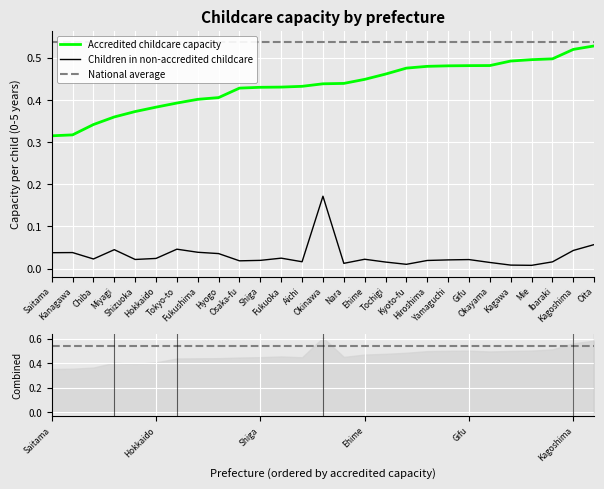

Reading left to right, list all the values displayed in this chart.

Accredited childcare capacity: Saitama=0.3	Kanagawa=0.3	Chiba=0.3	Miyagi=0.4	Shizuoka=0.4	Hokkaido=0.4	Tokyo-to=0.4	Fukushima=0.4	Hyogo=0.4	Osaka-fu=0.4	Shiga=0.4	Fukuoka=0.4	Aichi=0.4	Okinawa=0.4	Nara=0.4	Ehime=0.4	Tochigi=0.5	Kyoto-fu=0.5	Hiroshima=0.5	Yamaguchi=0.5	Gifu=0.5	Okayama=0.5	Kagawa=0.5	Mie=0.5	Ibaraki=0.5	Kagoshima=0.5	Oita=0.5
Children in non-accredited childcare: Saitama=0.0	Kanagawa=0.0	Chiba=0.0	Miyagi=0.0	Shizuoka=0.0	Hokkaido=0.0	Tokyo-to=0.0	Fukushima=0.0	Hyogo=0.0	Osaka-fu=0.0	Shiga=0.0	Fukuoka=0.0	Aichi=0.0	Okinawa=0.2	Nara=0.0	Ehime=0.0	Tochigi=0.0	Kyoto-fu=0.0	Hiroshima=0.0	Yamaguchi=0.0	Gifu=0.0	Okayama=0.0	Kagawa=0.0	Mie=0.0	Ibaraki=0.0	Kagoshima=0.0	Oita=0.1
National average: Saitama=0.5	Kanagawa=0.5	Chiba=0.5	Miyagi=0.5	Shizuoka=0.5	Hokkaido=0.5	Tokyo-to=0.5	Fukushima=0.5	Hyogo=0.5	Osaka-fu=0.5	Shiga=0.5	Fukuoka=0.5	Aichi=0.5	Okinawa=0.5	Nara=0.5	Ehime=0.5	Tochigi=0.5	Kyoto-fu=0.5	Hiroshima=0.5	Yamaguchi=0.5	Gifu=0.5	Okayama=0.5	Kagawa=0.5	Mie=0.5	Ibaraki=0.5	Kagoshima=0.5	Oita=0.5